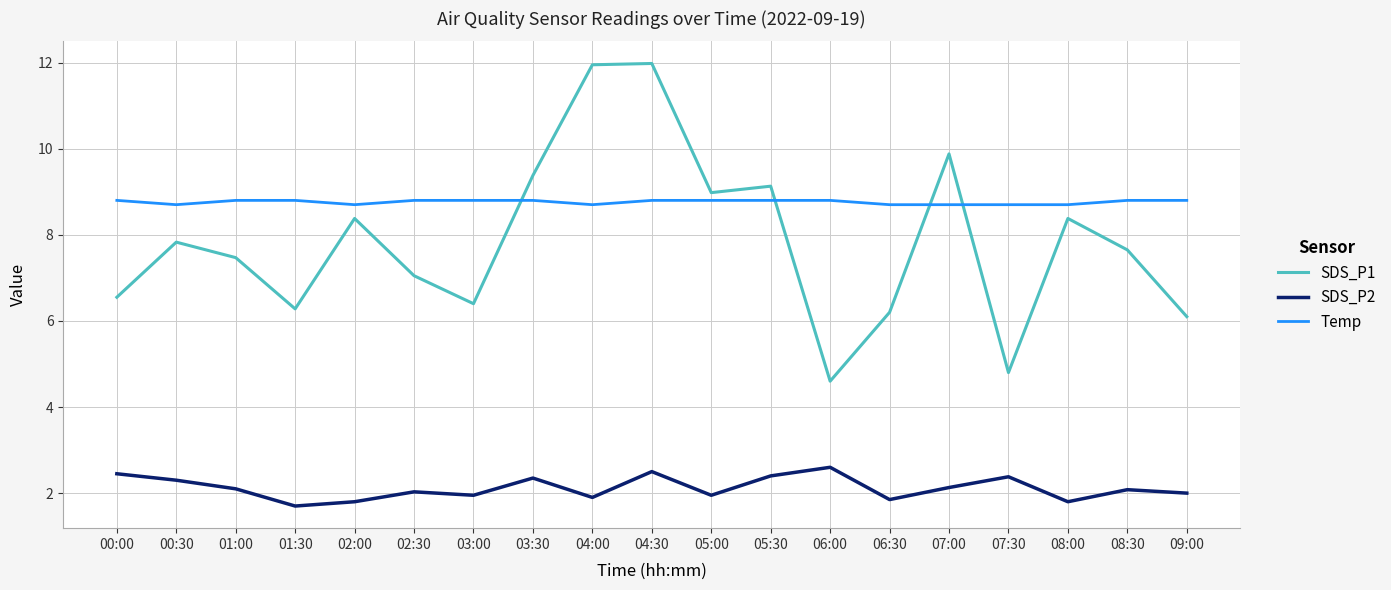

The Temp series shows 2.0 at 01:00. True or false?

False